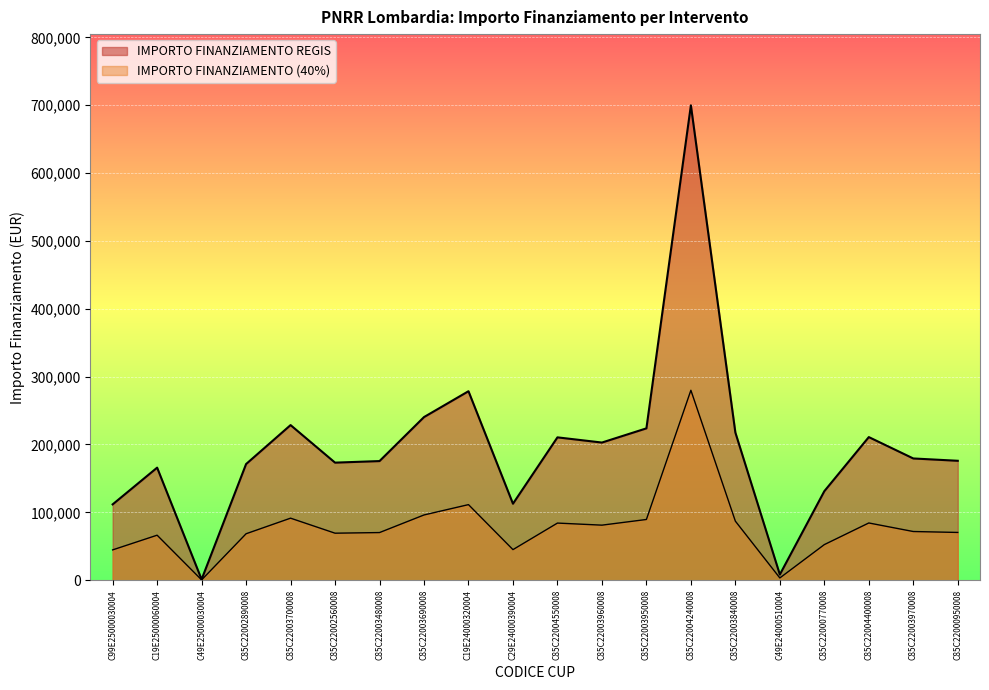

How many lines are shown in the chart?

2